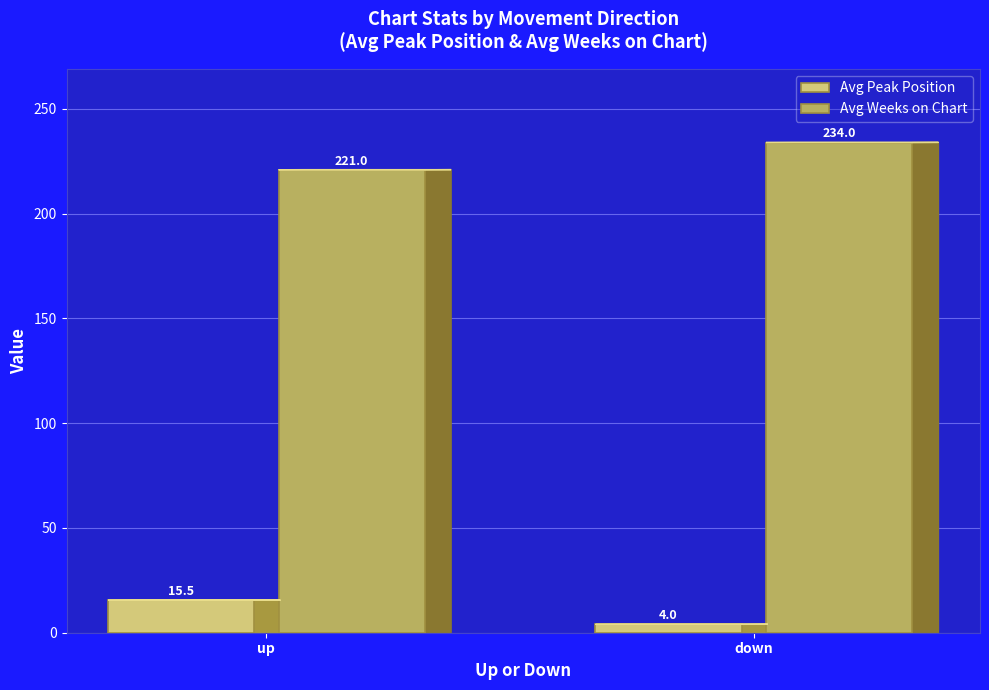

Which series has the largest range (max minus min)?

Avg Weeks on Chart